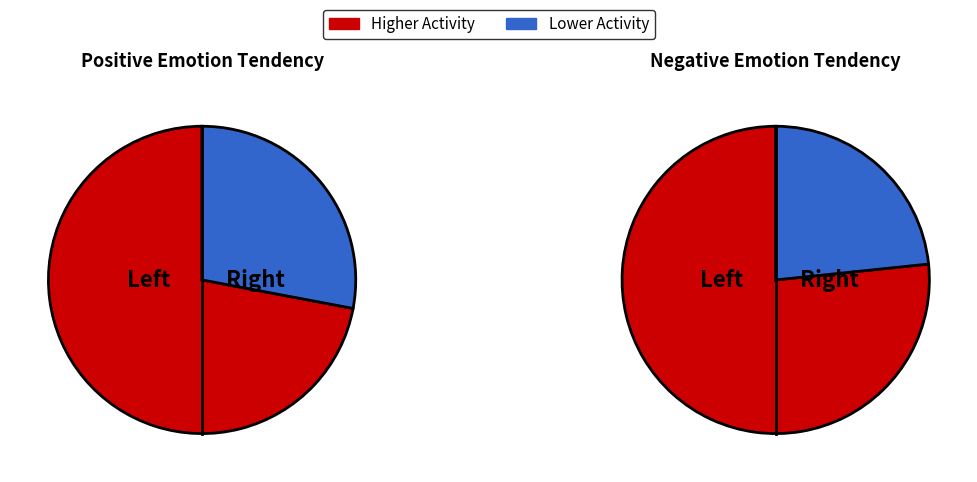

Is there any slice that represents more than half of the pie?

No